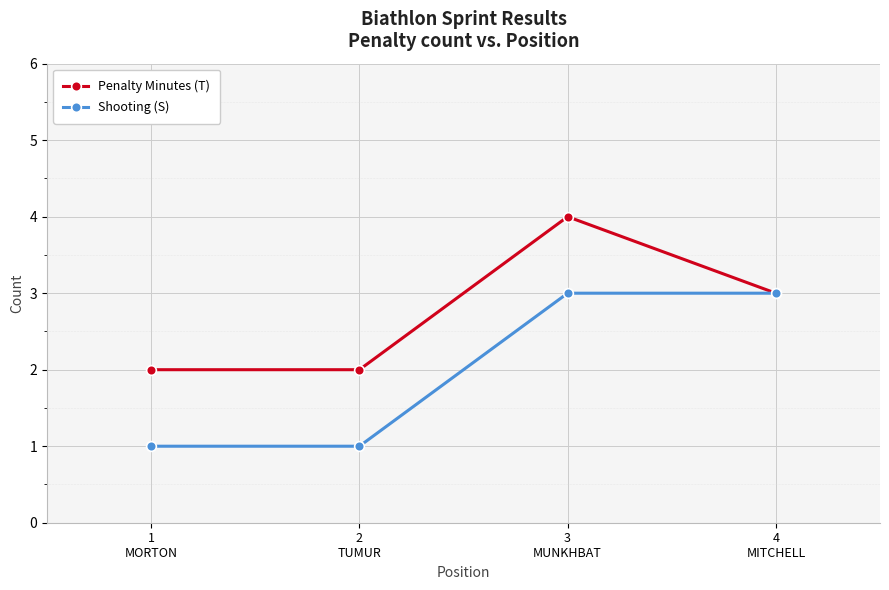

List the series in order of their peak value, lowest first.

Shooting (S), Penalty Minutes (T)